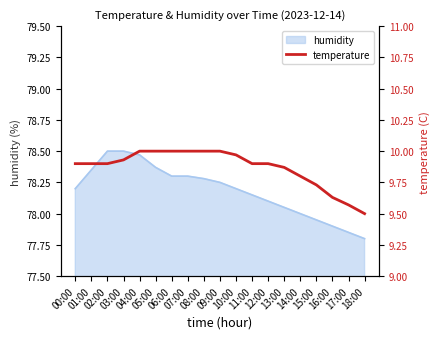

Reading left to right, list all the values displayed in this chart.

00:00=9.9	01:00=9.9	02:00=9.9	03:00=9.9	04:00=10.0	05:00=10.0	06:00=10.0	07:00=10.0	08:00=10.0	09:00=10.0	10:00=10.0	11:00=9.9	12:00=9.9	13:00=9.9	14:00=9.8	15:00=9.7	16:00=9.6	17:00=9.6	18:00=9.5